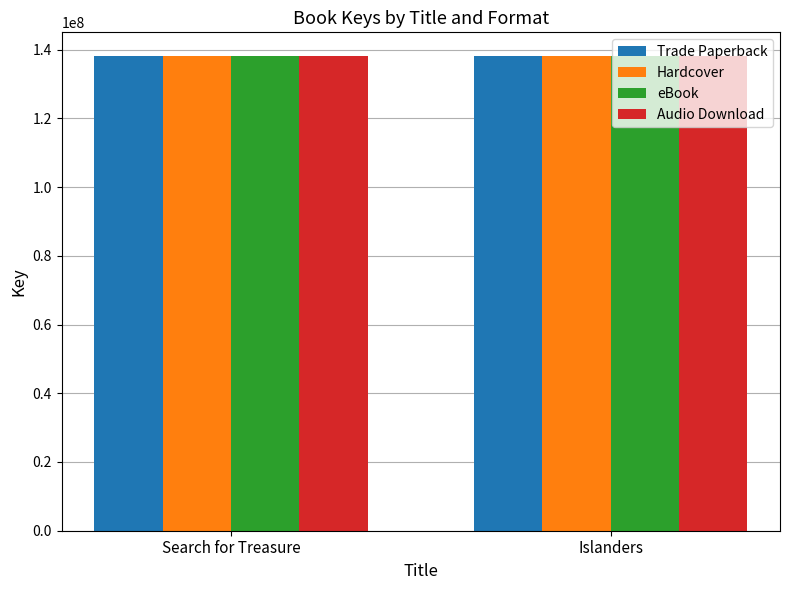

What value does the eBook series have at Islanders?

138089032